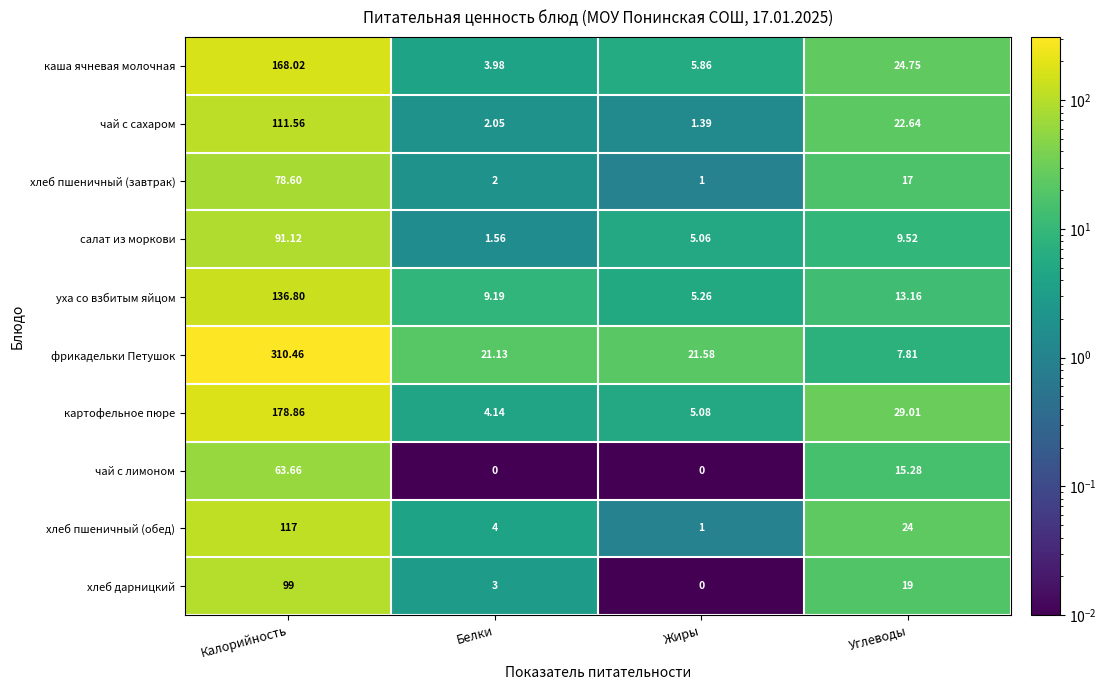

Where is картофельное пюре nearest to the value 91?

Углеводы